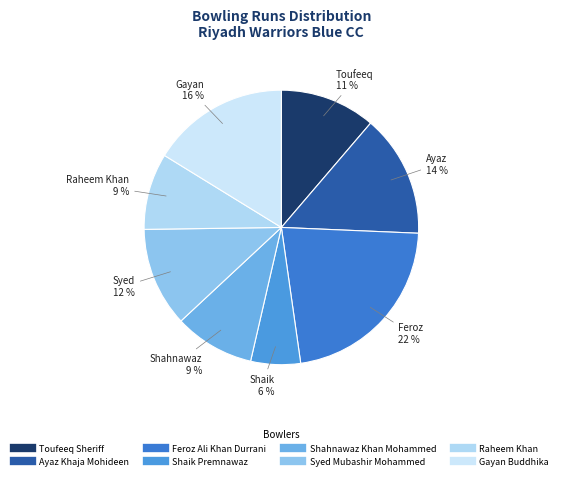

Is it true that Ayaz Khaja Mohideen is 26% of the pie?

False